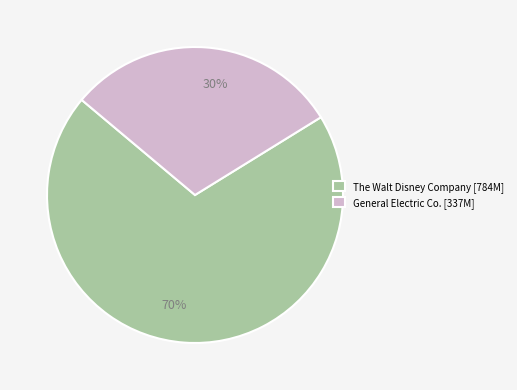

How many segments does this pie chart have?

2